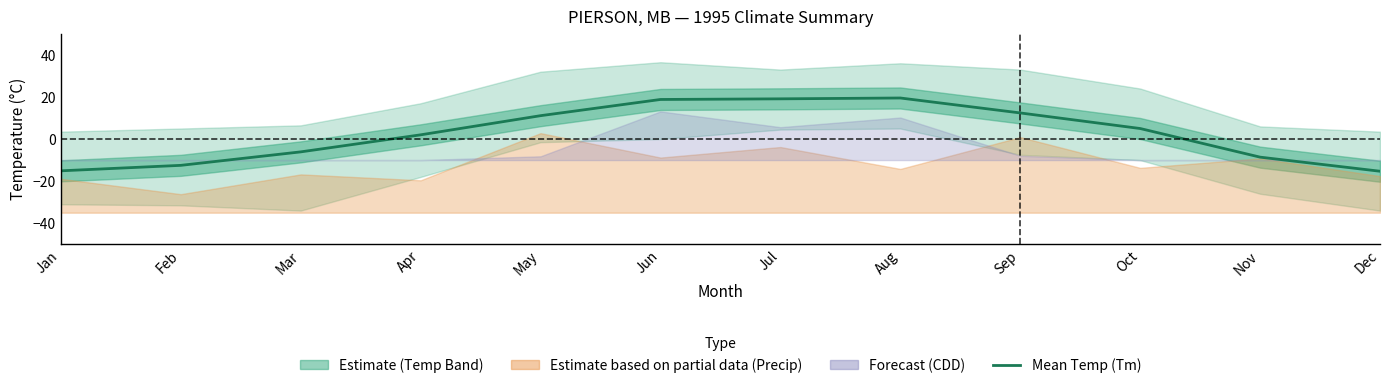

What is the value of the 4th point from the left?

2.0